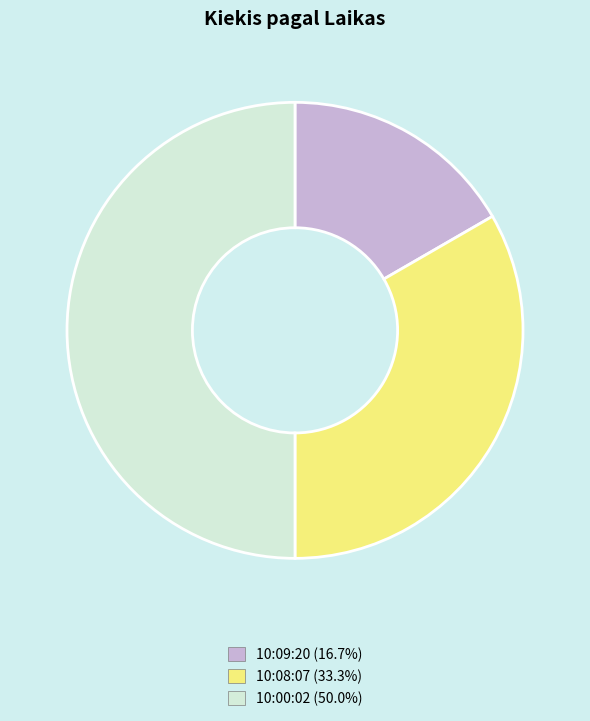

Which slice is the largest?

10:00:02